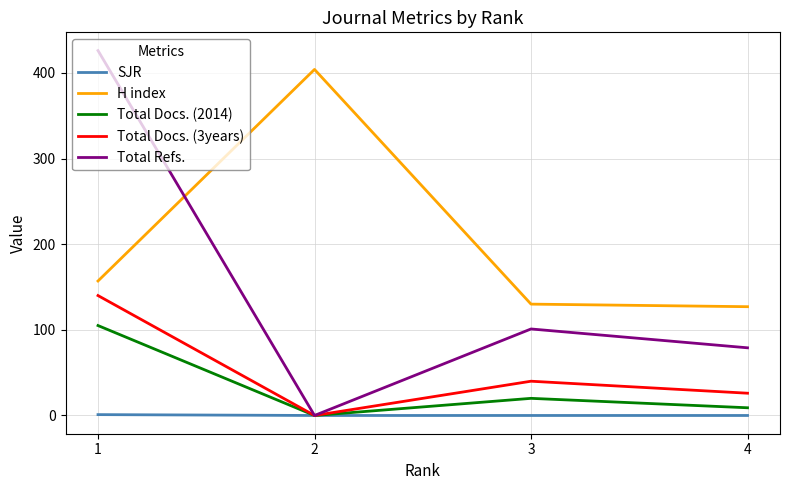

Is the value of Total Docs. (2014) at 4 greater than the value of Total Refs. at 4?

No